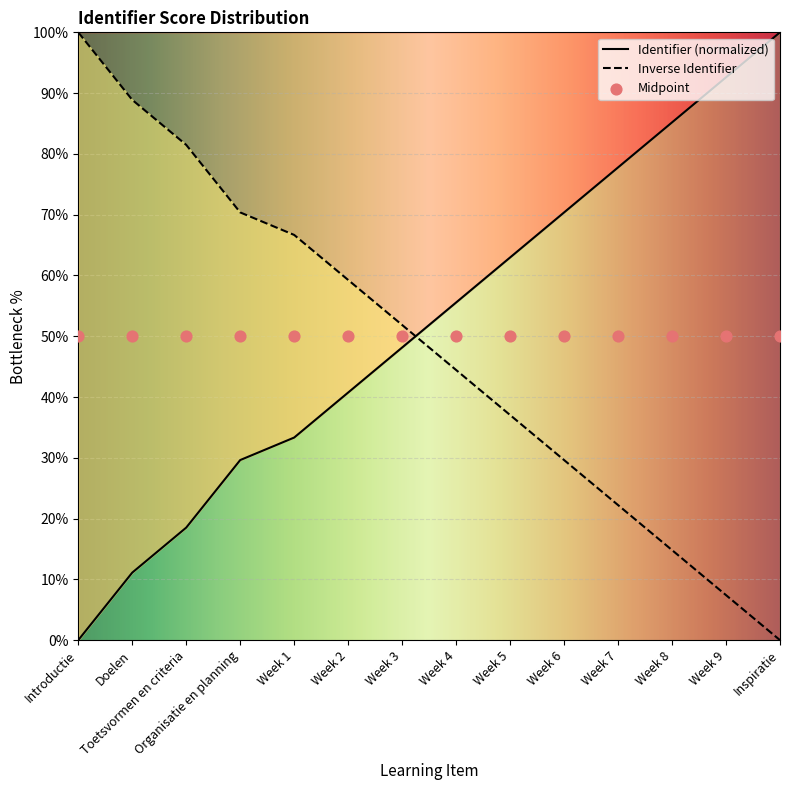

Between Week 5 and Week 8, which is larger?

Week 8